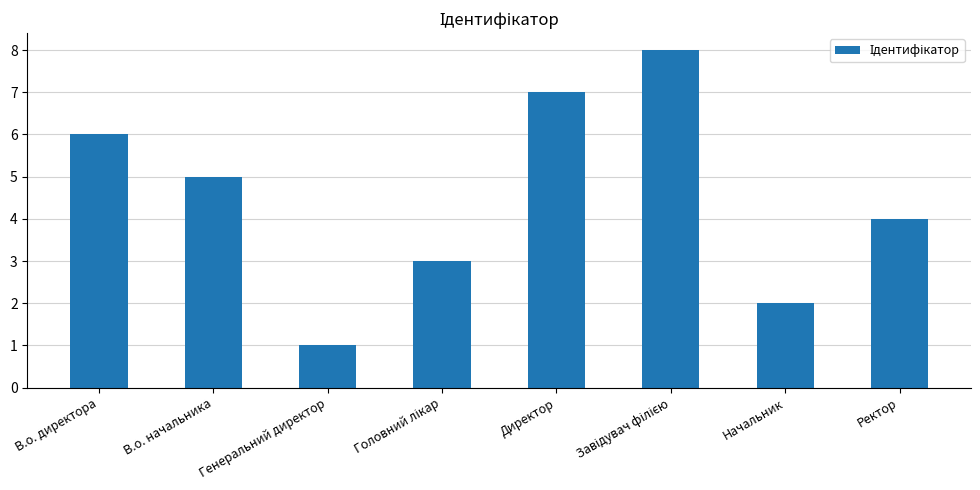

Reading left to right, list all the values displayed in this chart.

6	5	1	3	7	8	2	4